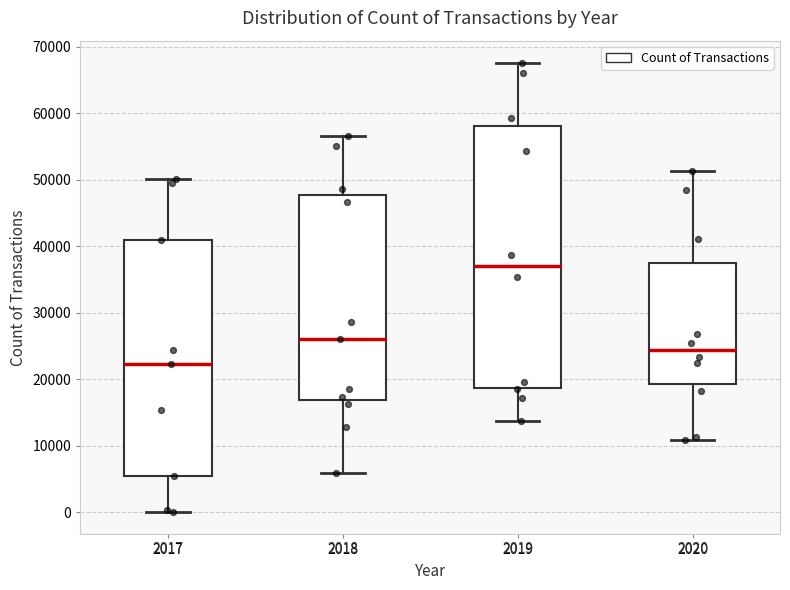

Where is the upper edge of the box at x = 2018 on the y-axis? The values are not printed on the chart, so give them approximately, as read against the axis.

48000